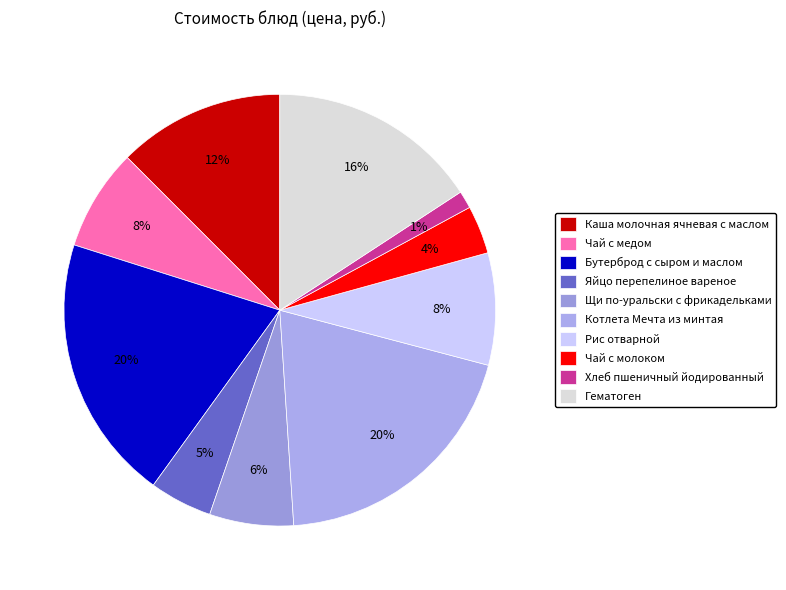

Rank the categories by value from lowest to highest.

Хлеб пшеничный йодированный, Чай с молоком, Яйцо перепелиное вареное, Щи по-уральски с фрикадельками, Чай с медом, Рис отварной, Каша молочная ячневая с маслом, Гематоген, Котлета Мечта из минтая, Бутерброд с сыром и маслом